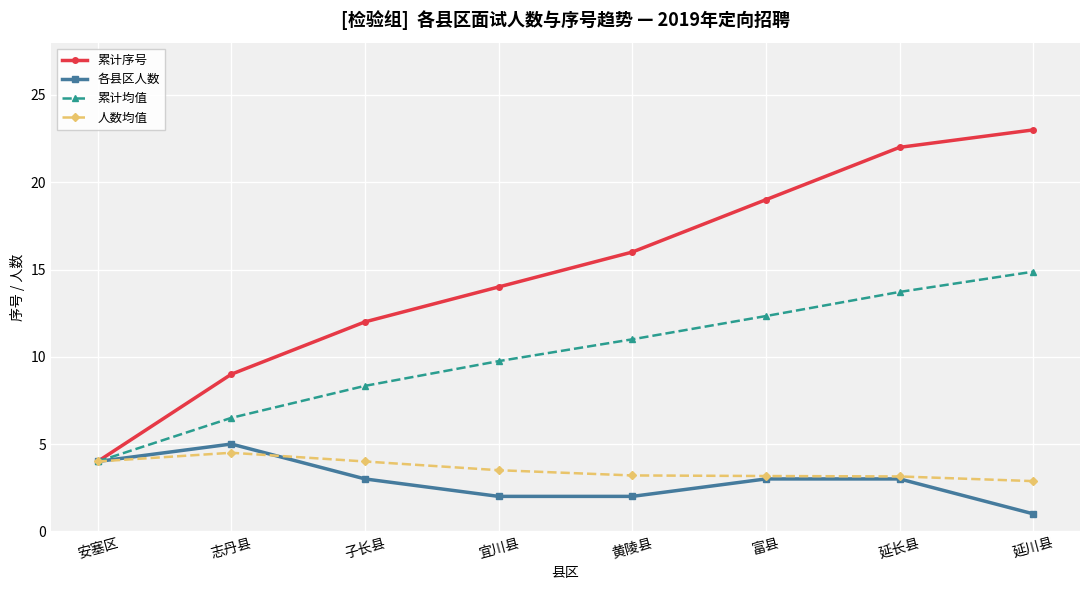

Rank the series by their maximum value, from lowest to highest.

人数均值, 各县区人数, 累计均值, 累计序号